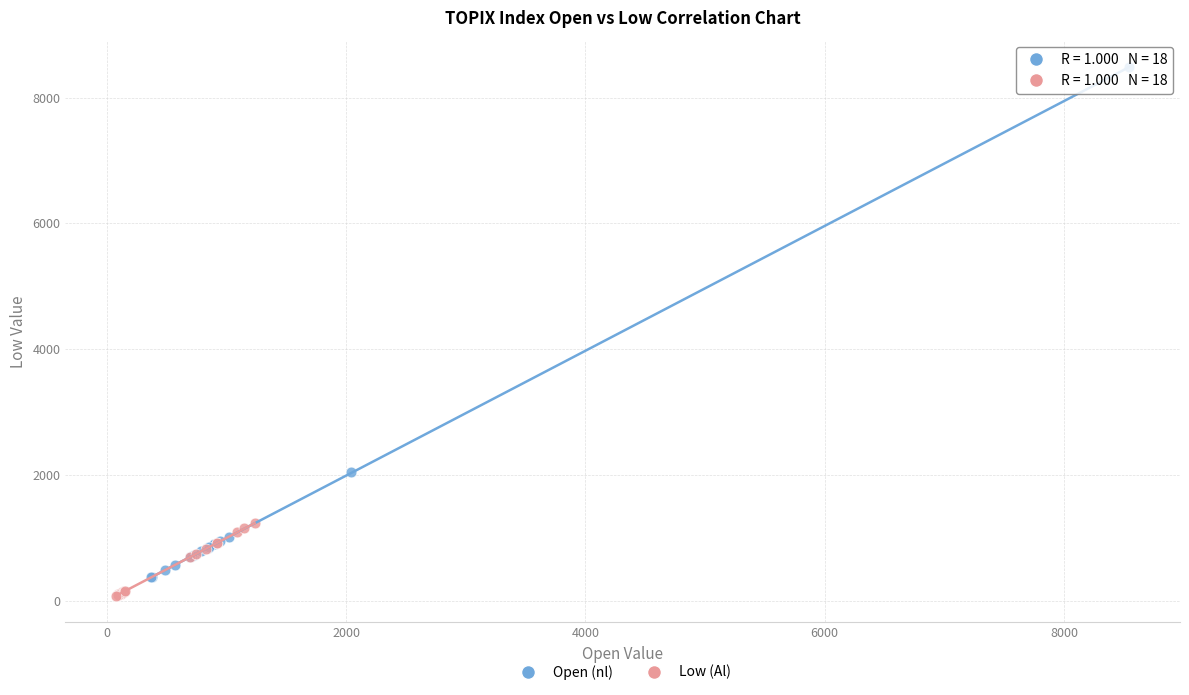

Which series contains the lowest Y value?

Low (Al)